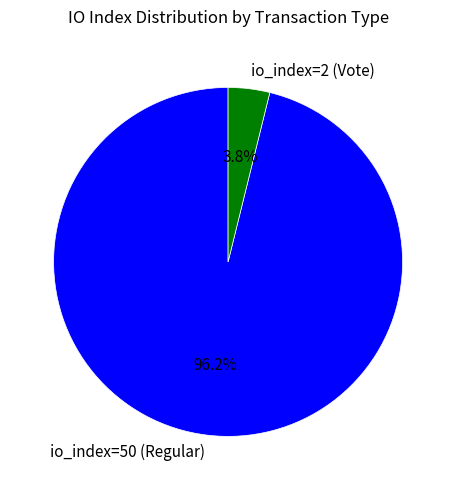

What is the total percentage of io_index=50 (Regular) and io_index=2 (Vote)?

100.0%